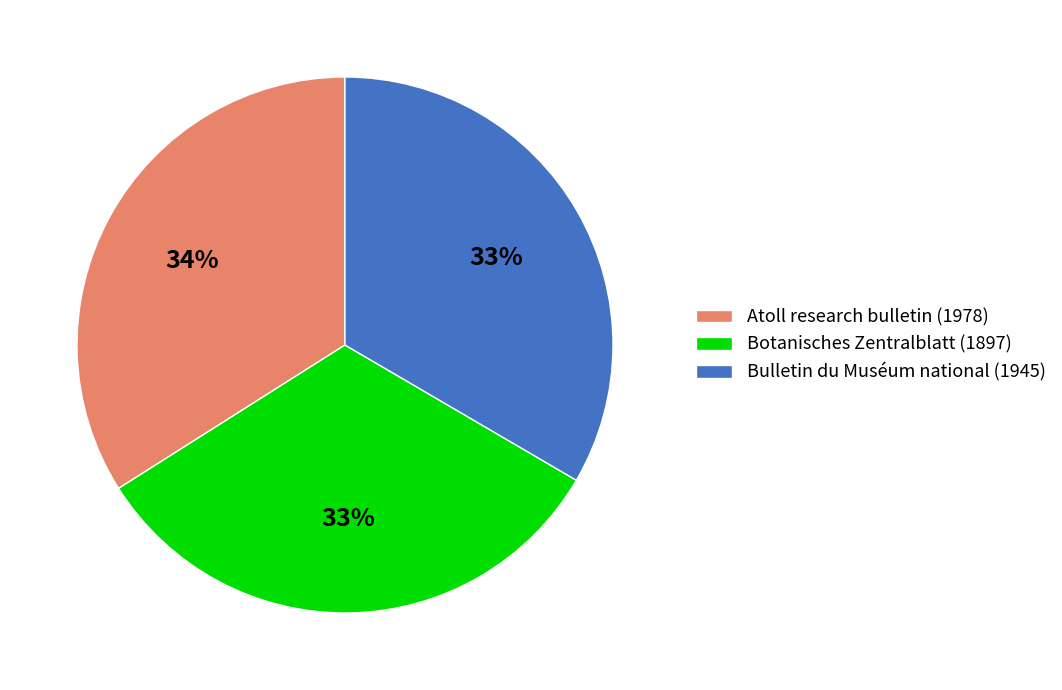

To the nearest percent, what is the difference between the largest and smallest slice percentages?

1%